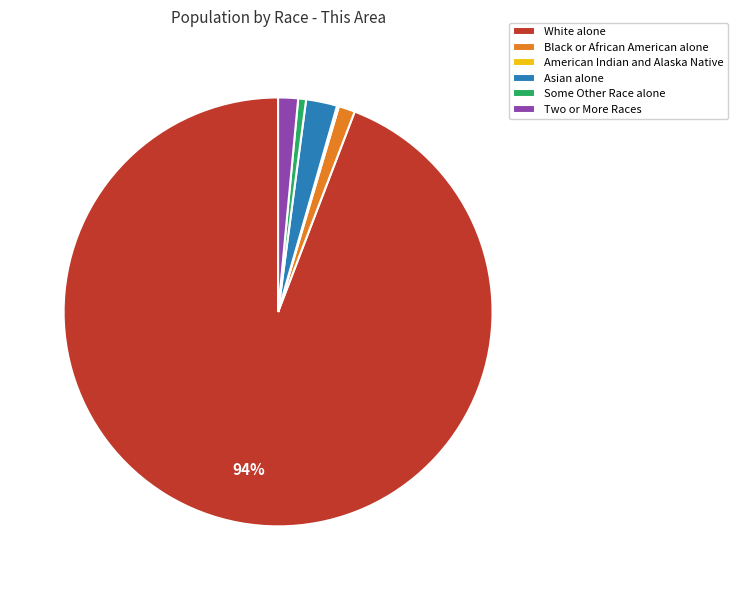

Which slice is the largest?

White alone